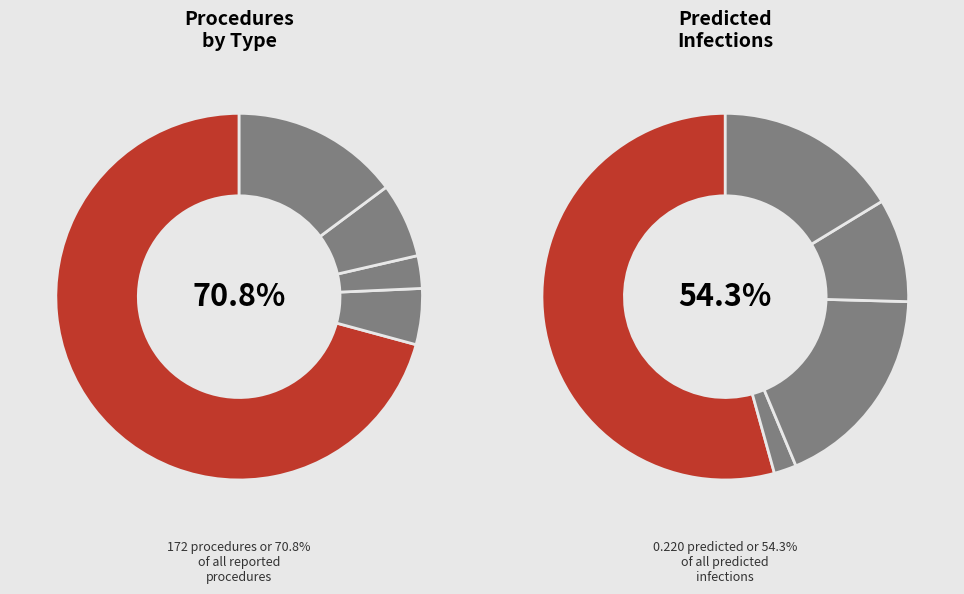

To the nearest percent, what is the difference between the COLO Colon surgery and CSEC Cesarean section slice percentages?

4%